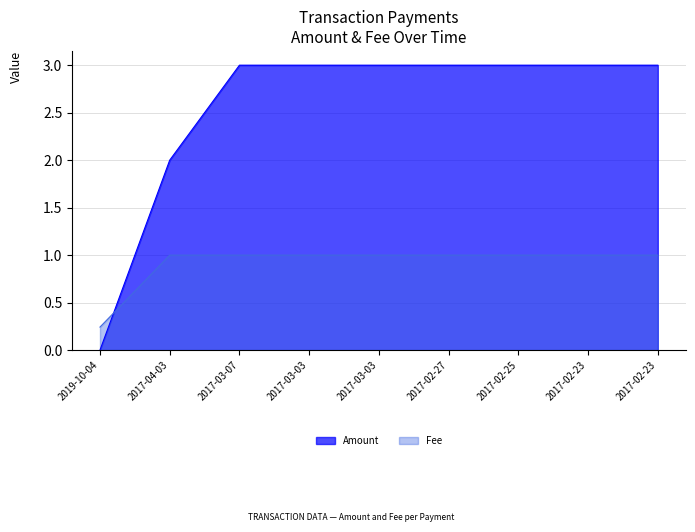

What is the sum of the Fee values at 2017-02-25 and 2017-03-03?

2.0